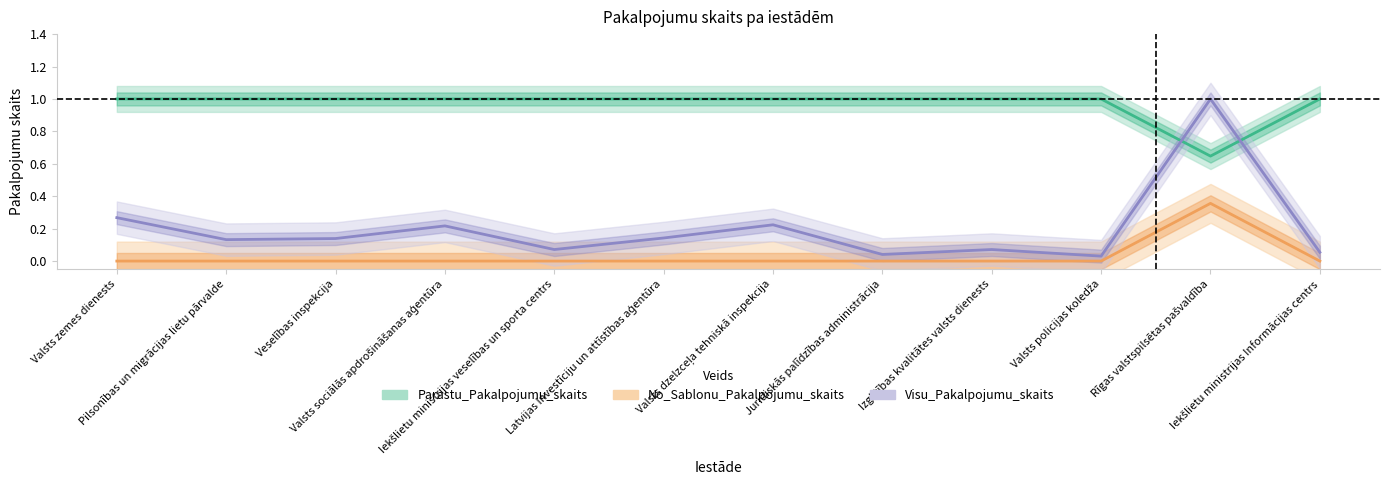

At which label does No_Sablonu_Pakalpojumu_skaits reach its minimum?

Rīgas valstspilsētas pašvaldība